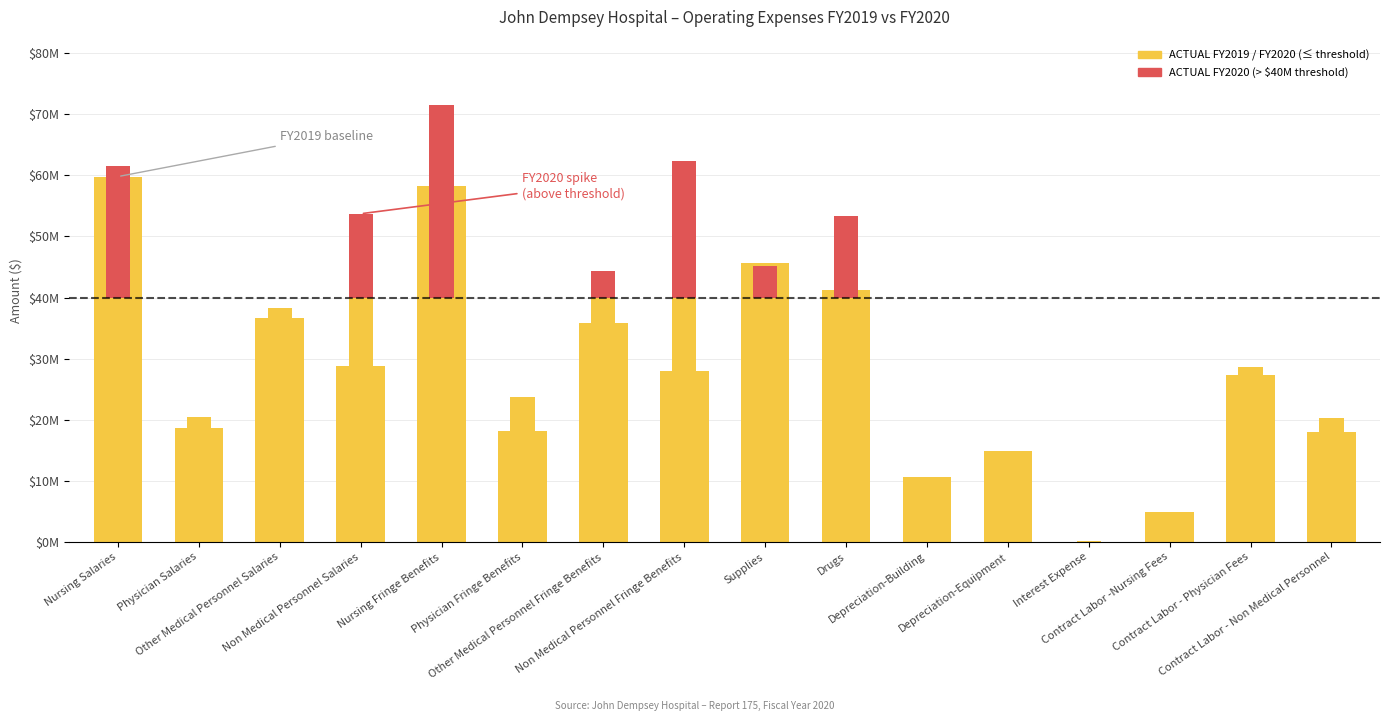

List the series in order of their peak value, highest first.

ACTUAL FY2020, ACTUAL FY2019